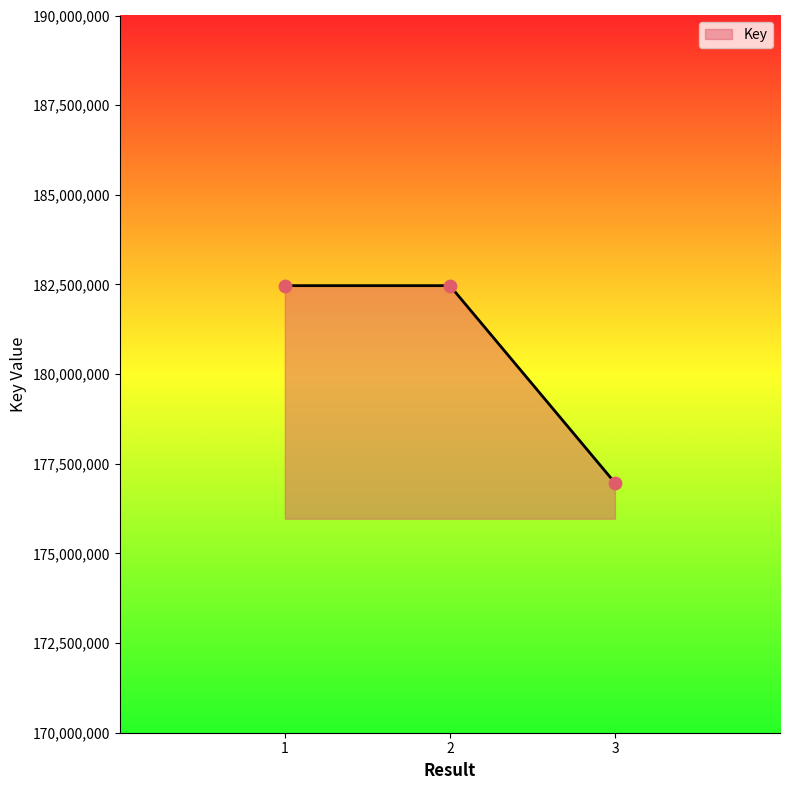

Which has a higher value, 1 or 3?

1